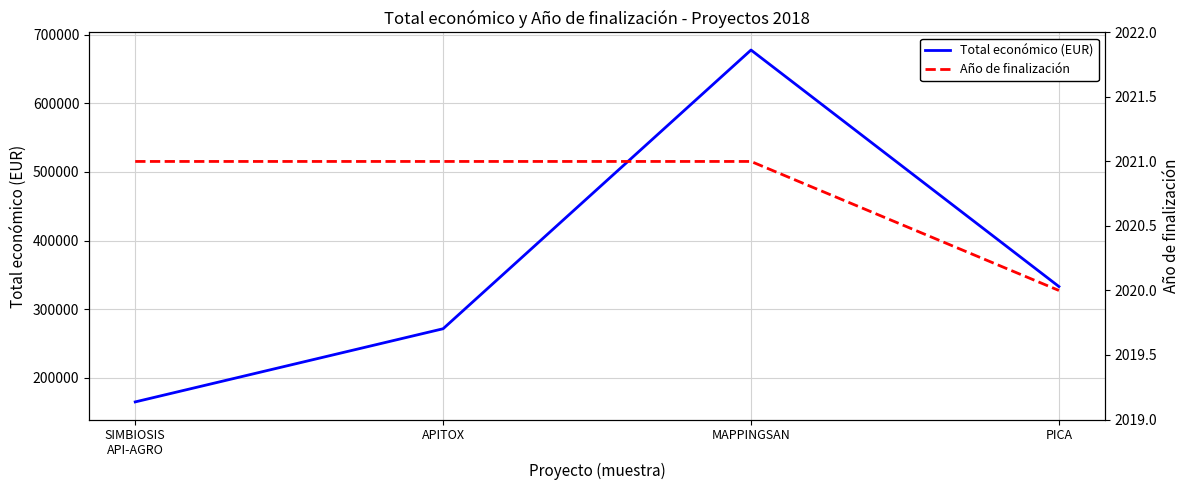

How many interior local peaks does the Total económico (EUR) series have?

1